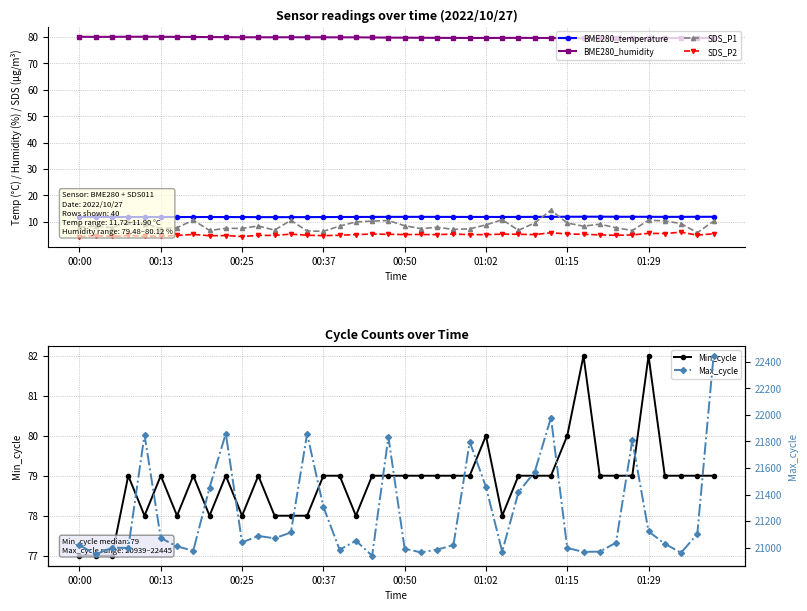

The Min_cycle series shows 119.1 at 32. True or false?

False